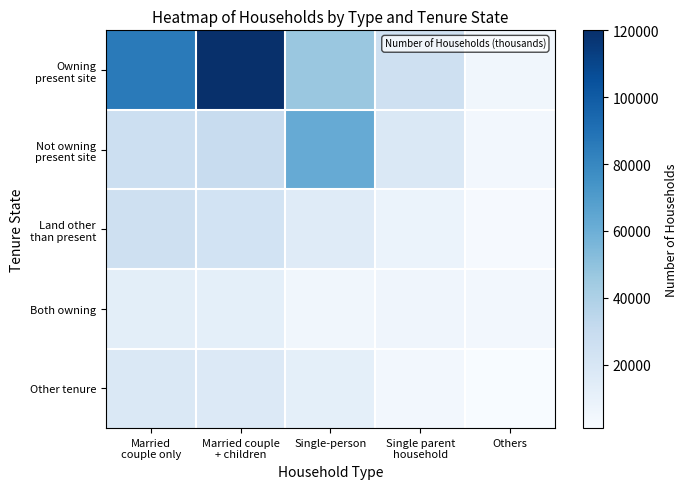

What is the difference between the highest and lowest values at Married couple
+ children?

108000